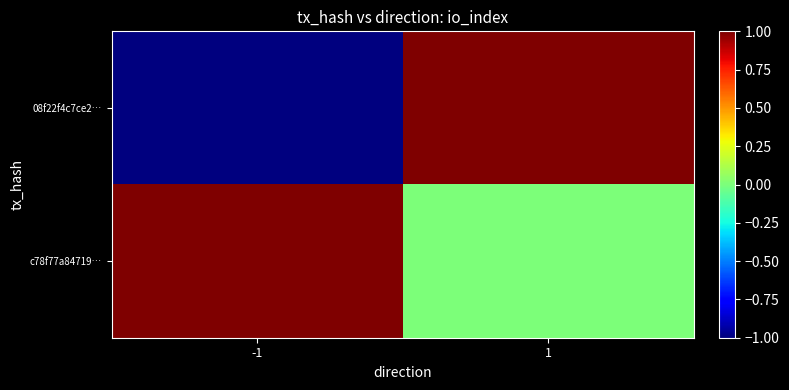

Rank the series at 1 from lowest to highest value.

c78f77a84719…, 08f22f4c7ce2…